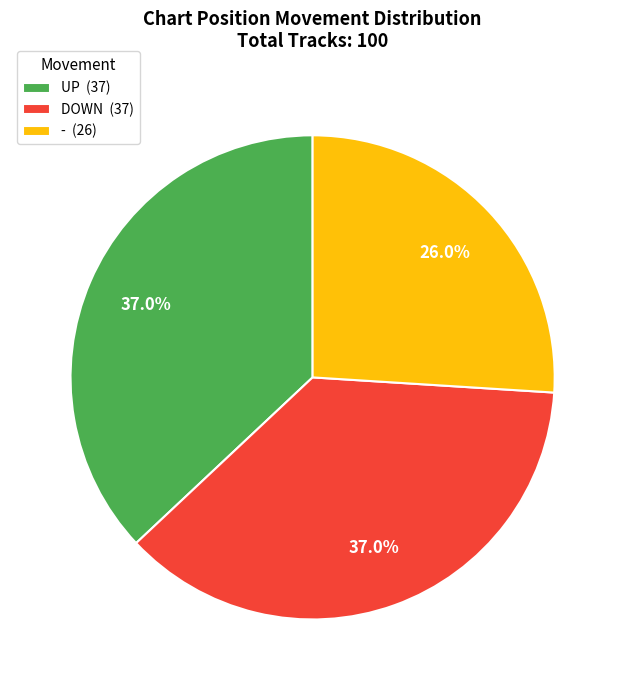

What is the smallest slice in the pie chart?

- (26)